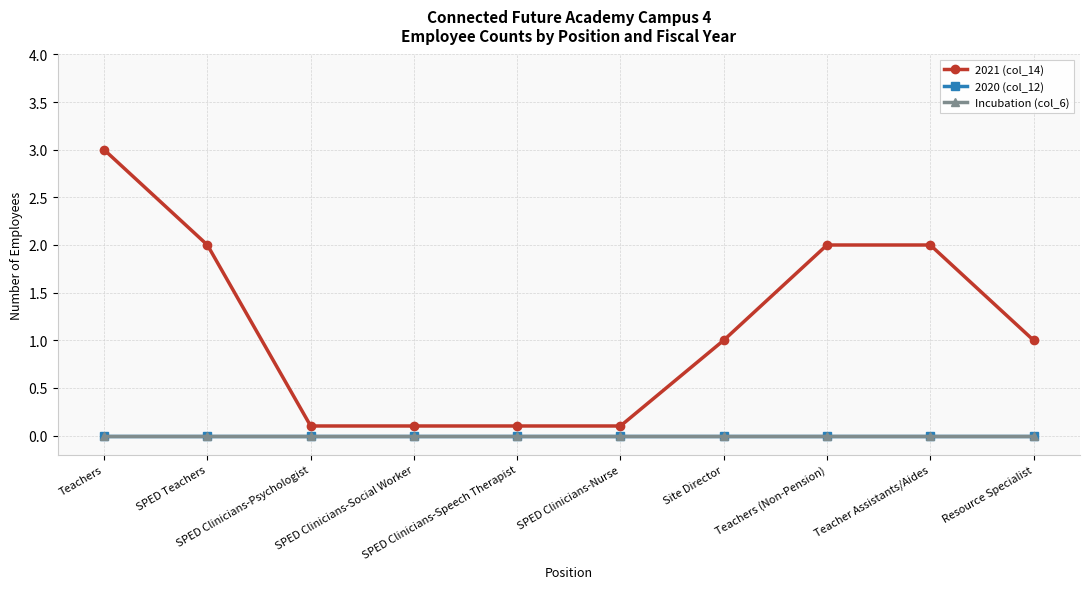

True or false: 2021 (col_14) and 2020 (col_12) cross at least once.

False